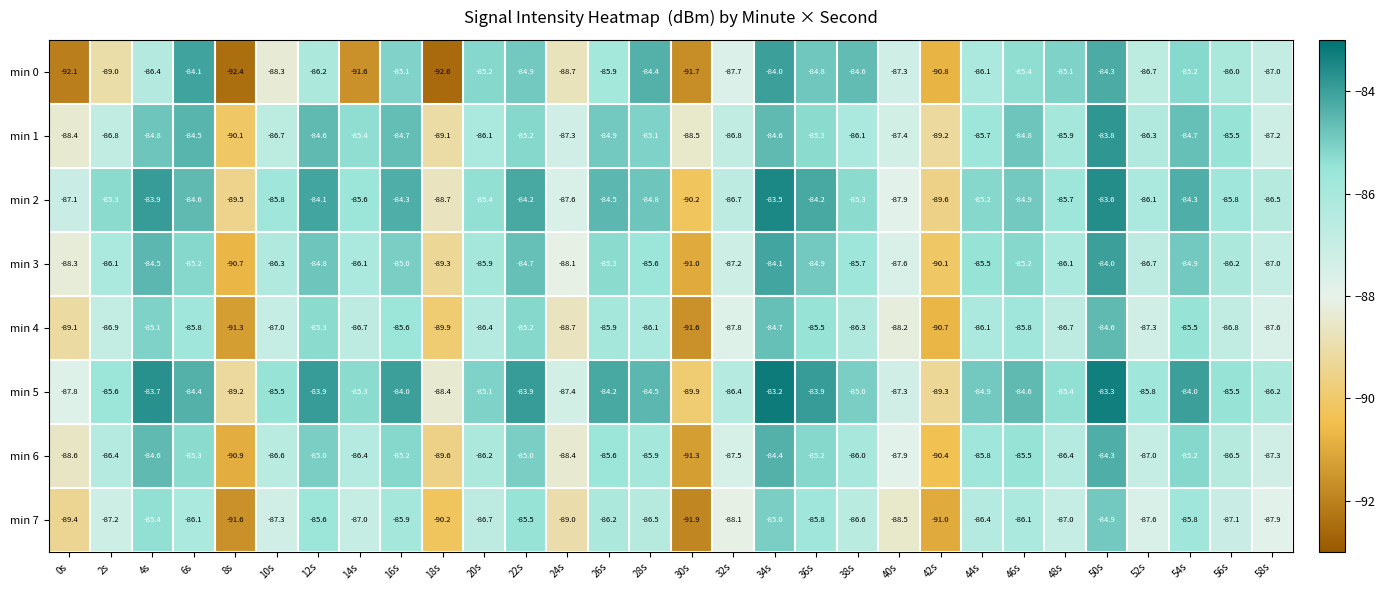

Is it true that min 6 equals -85.2 at 36s?

True